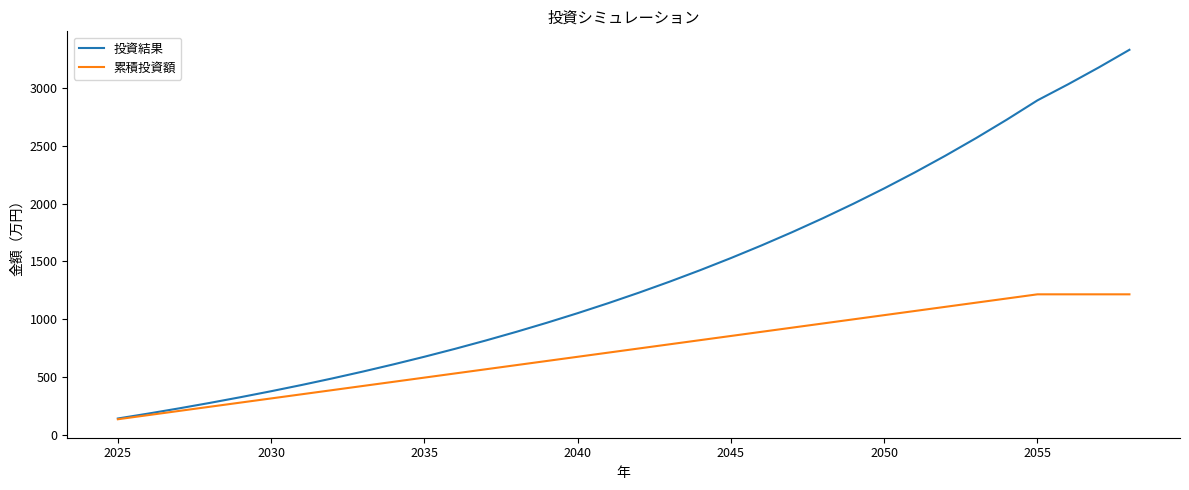

Which series has the largest total across all categories?

投資結果